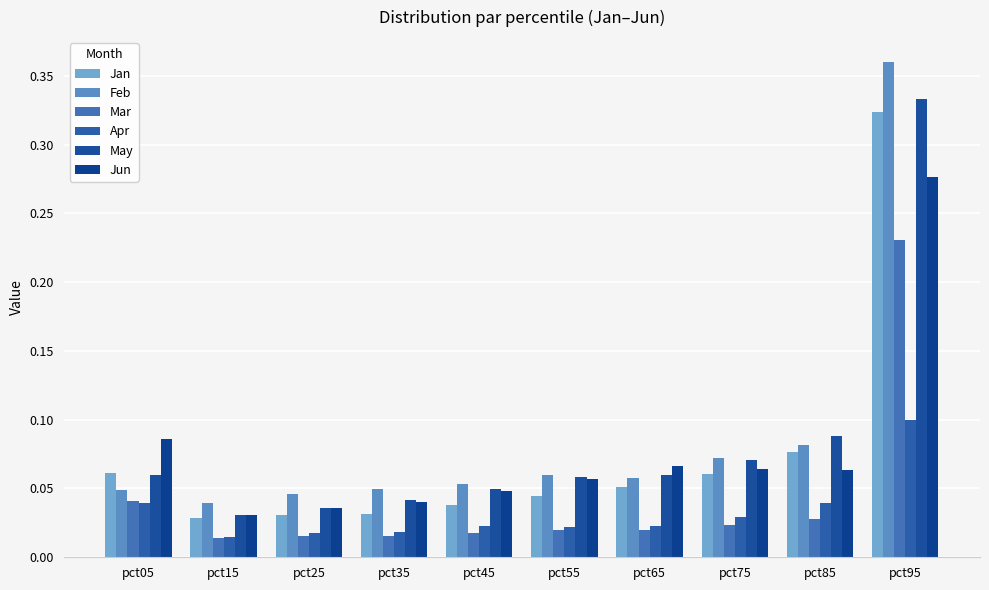

Reading right to left, list all the values displayed in this chart.

Jan: pct95=0.3	pct85=0.1	pct75=0.1	pct65=0.1	pct55=0.0	pct45=0.0	pct35=0.0	pct25=0.0	pct15=0.0	pct05=0.1
Feb: pct95=0.4	pct85=0.1	pct75=0.1	pct65=0.1	pct55=0.1	pct45=0.1	pct35=0.0	pct25=0.0	pct15=0.0	pct05=0.0
Mar: pct95=0.2	pct85=0.0	pct75=0.0	pct65=0.0	pct55=0.0	pct45=0.0	pct35=0.0	pct25=0.0	pct15=0.0	pct05=0.0
Apr: pct95=0.1	pct85=0.0	pct75=0.0	pct65=0.0	pct55=0.0	pct45=0.0	pct35=0.0	pct25=0.0	pct15=0.0	pct05=0.0
May: pct95=0.3	pct85=0.1	pct75=0.1	pct65=0.1	pct55=0.1	pct45=0.0	pct35=0.0	pct25=0.0	pct15=0.0	pct05=0.1
Jun: pct95=0.3	pct85=0.1	pct75=0.1	pct65=0.1	pct55=0.1	pct45=0.0	pct35=0.0	pct25=0.0	pct15=0.0	pct05=0.1